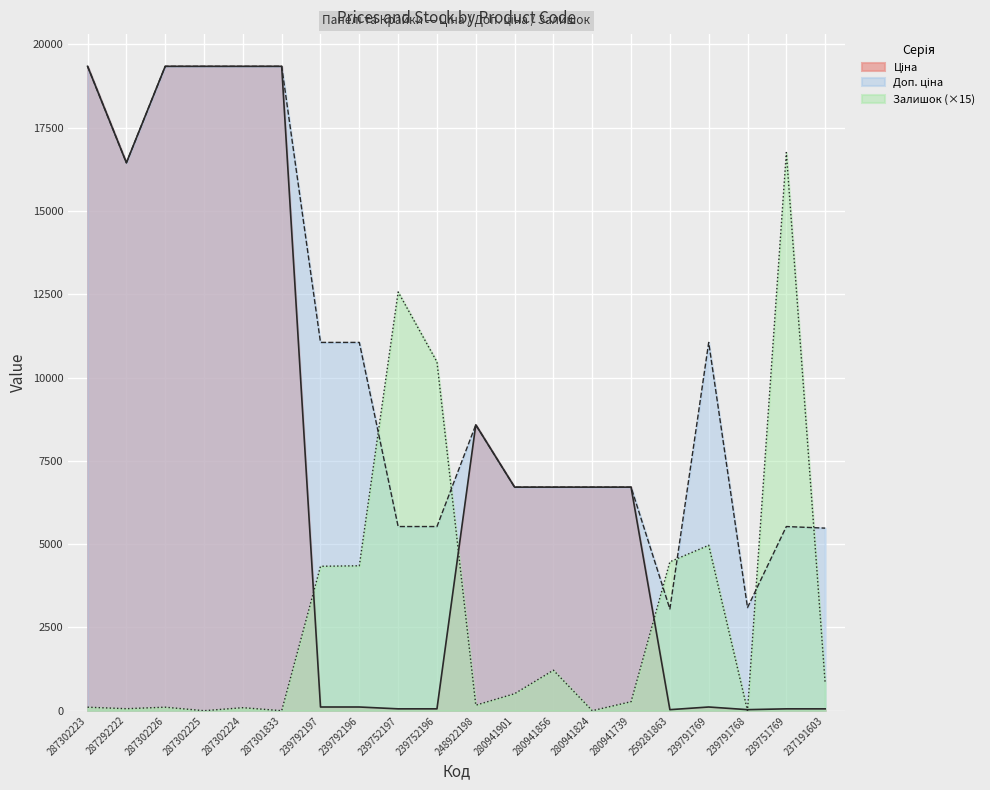

Rank the series at 287292222 from lowest to highest value.

Залишок, Ціна, Доп. ціна